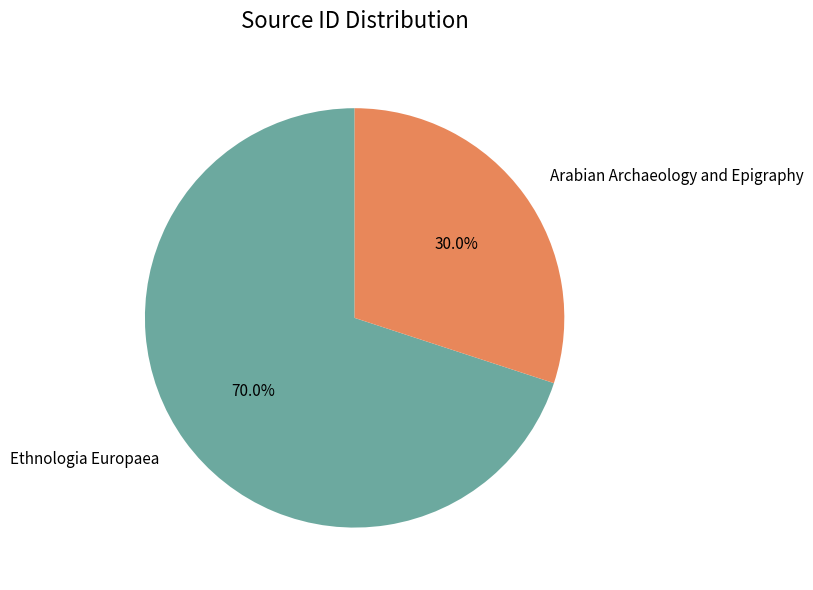

How many segments does this pie chart have?

2